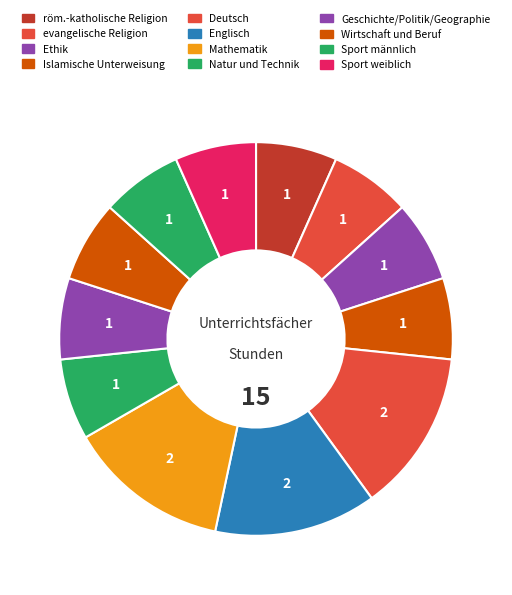

Approximately how many times larger is the value at Englisch compared to röm.-katholische Religion?

2.0